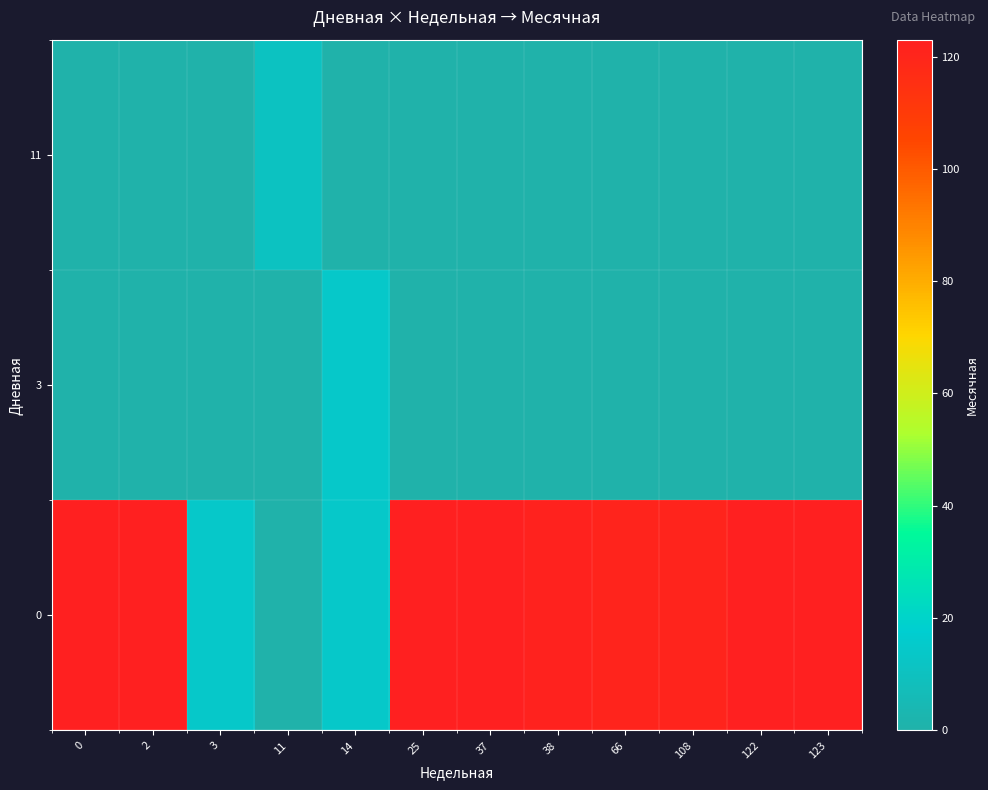

Reading left to right, transcribe all the data shown in this chart.

0: 0=123	2=123	3=14	11=0	14=14	25=123	37=123	38=122	66=121	108=121	122=123	123=123
3: 0=0	2=0	3=0	11=0	14=14	25=0	37=0	38=0	66=0	108=0	122=0	123=0
11: 0=0	2=0	3=0	11=11	14=0	25=0	37=0	38=0	66=0	108=0	122=0	123=0